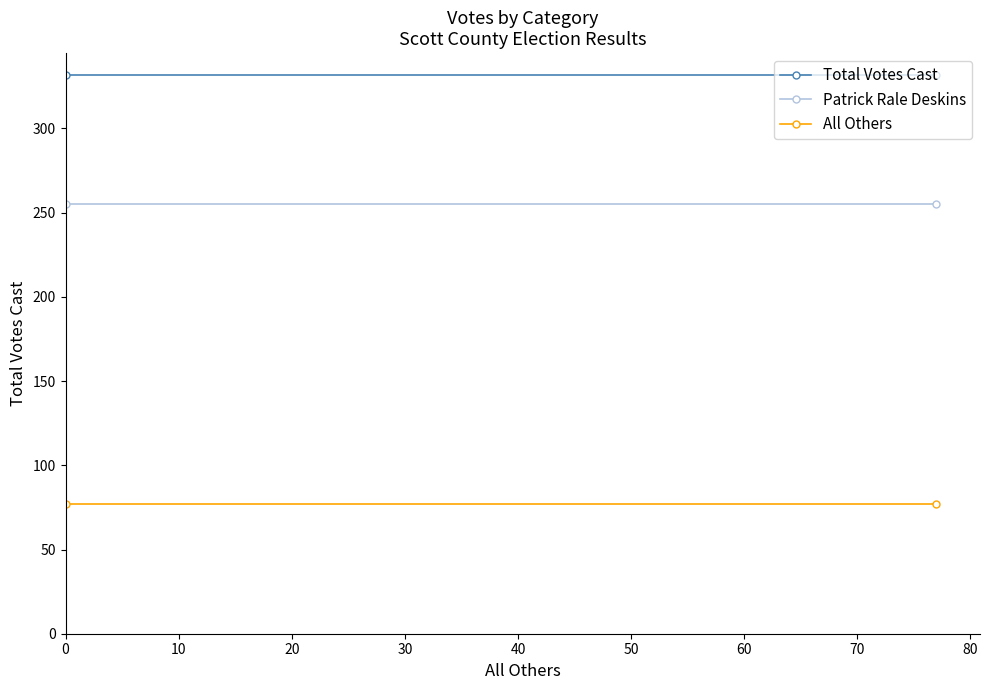

Rank the series by their maximum value, from lowest to highest.

All Others, Patrick Rale Deskins, Total Votes Cast